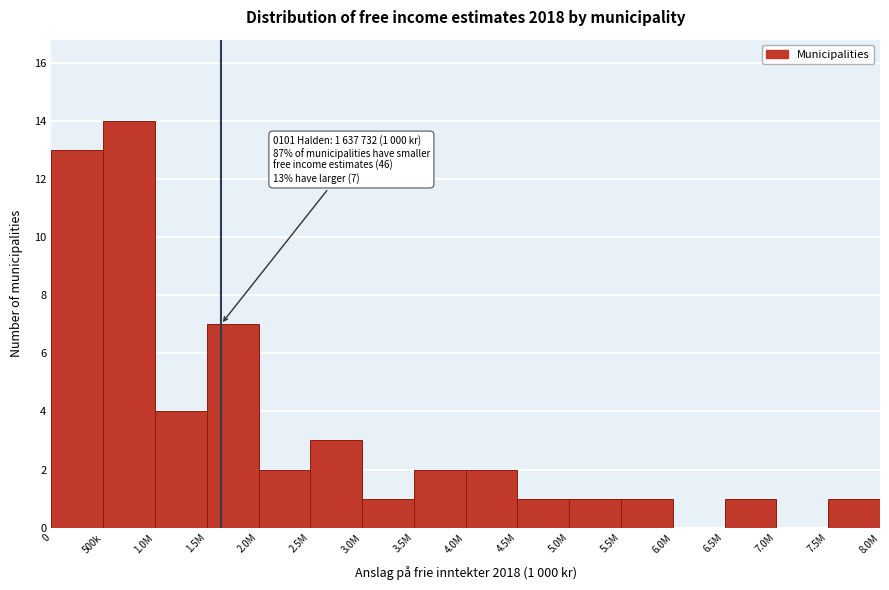

Reading left to right, transcribe all the data shown in this chart.

0=13	500k=14	1.0M=4	1.5M=7	2.0M=2	2.5M=3	3.0M=1	3.5M=2	4.0M=2	4.5M=1	5.0M=1	5.5M=1	6.0M=0	6.5M=1	7.0M=0	7.5M=1